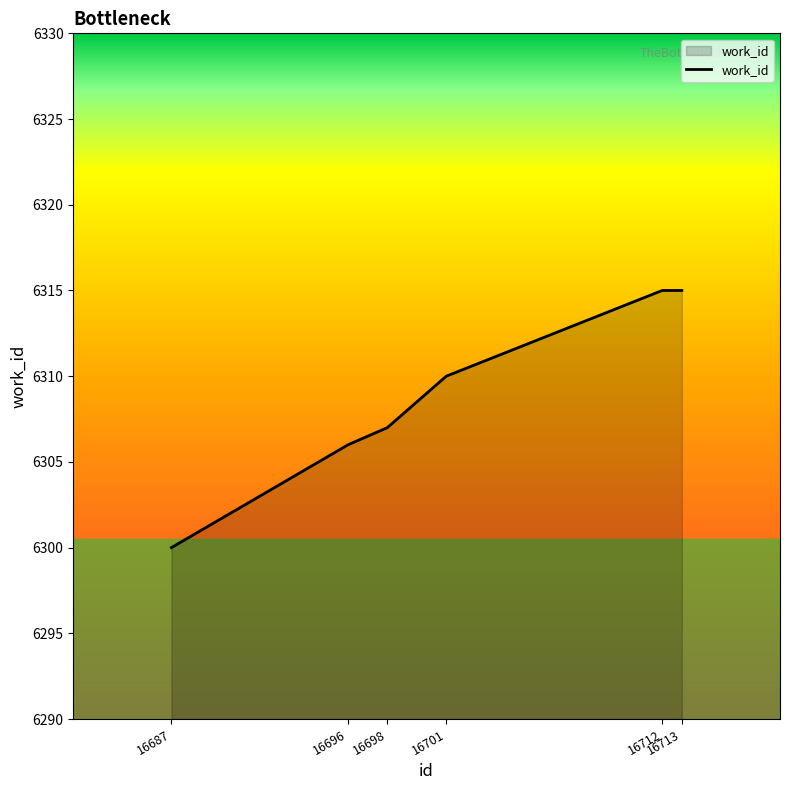

Reading left to right, extract all data points from this chart.

16687=6300	16696=6306	16698=6307	16701=6310	16712=6315	16713=6315